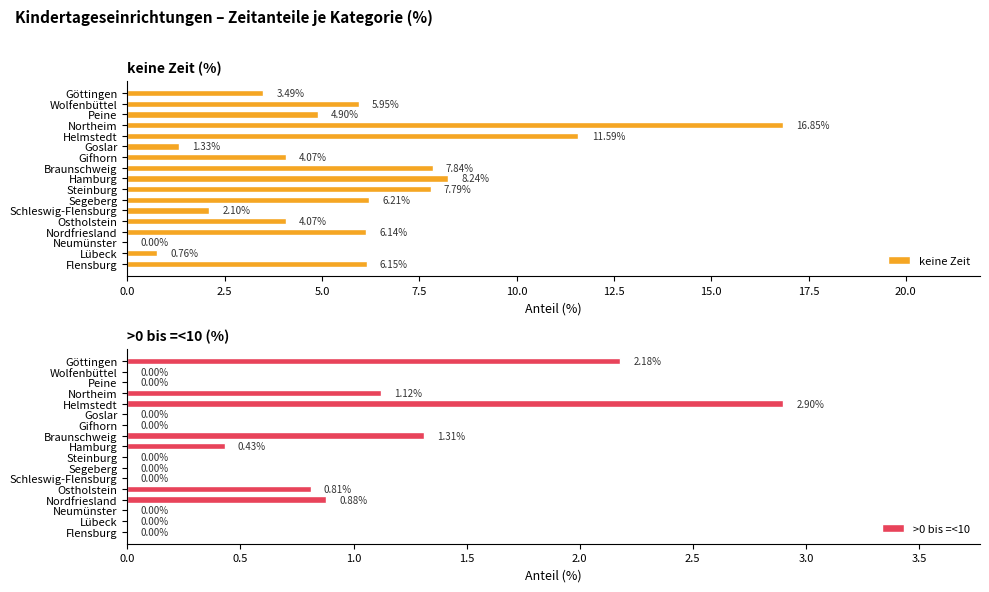

Where is keine Zeit nearest to the value 8?

Braunschweig